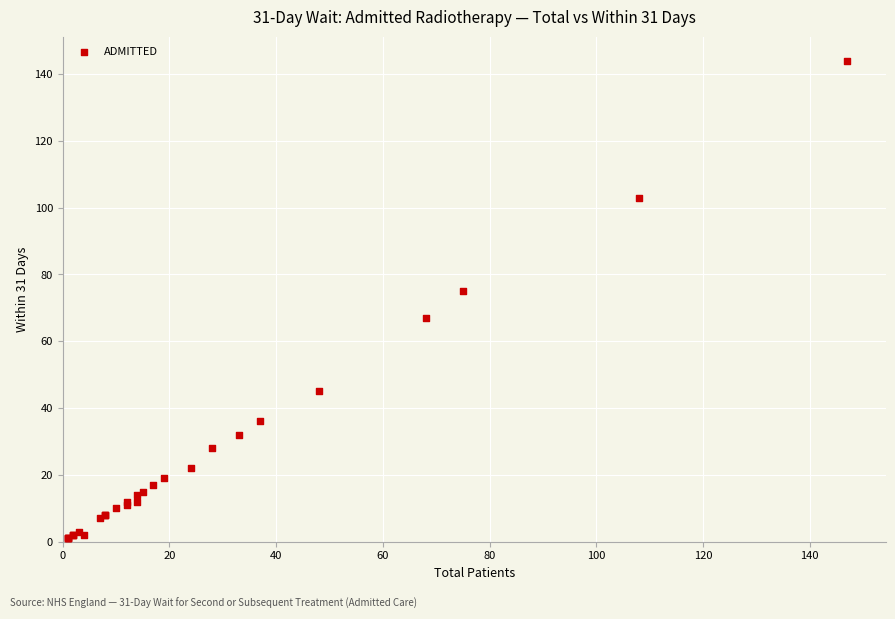

What Y value in the scatter plot is closest to 72?

75